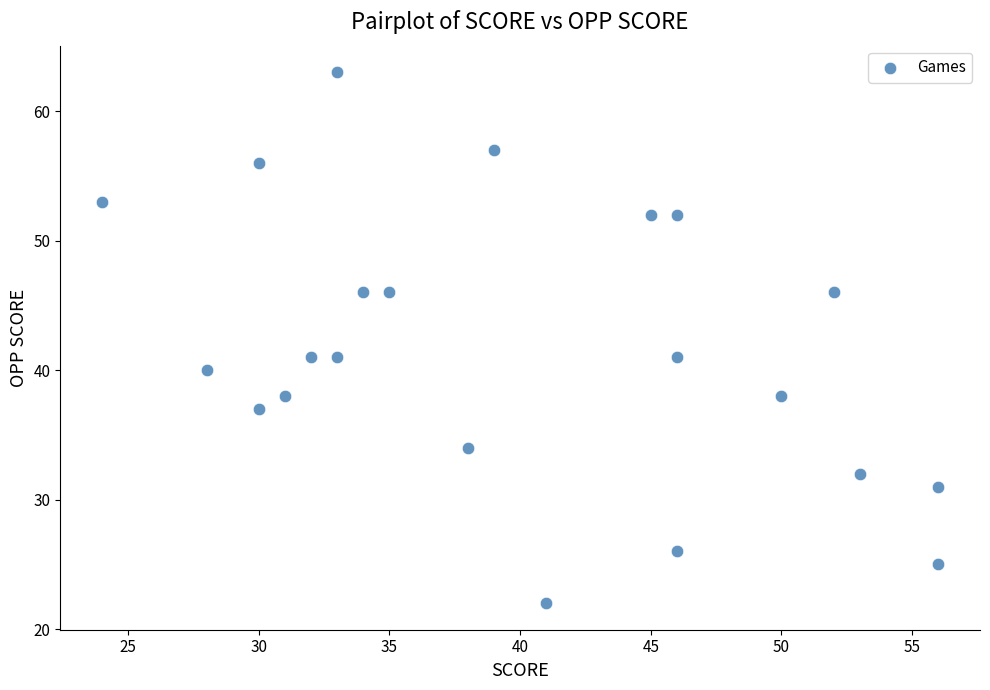

What is the range of X values (max minus min)?

32